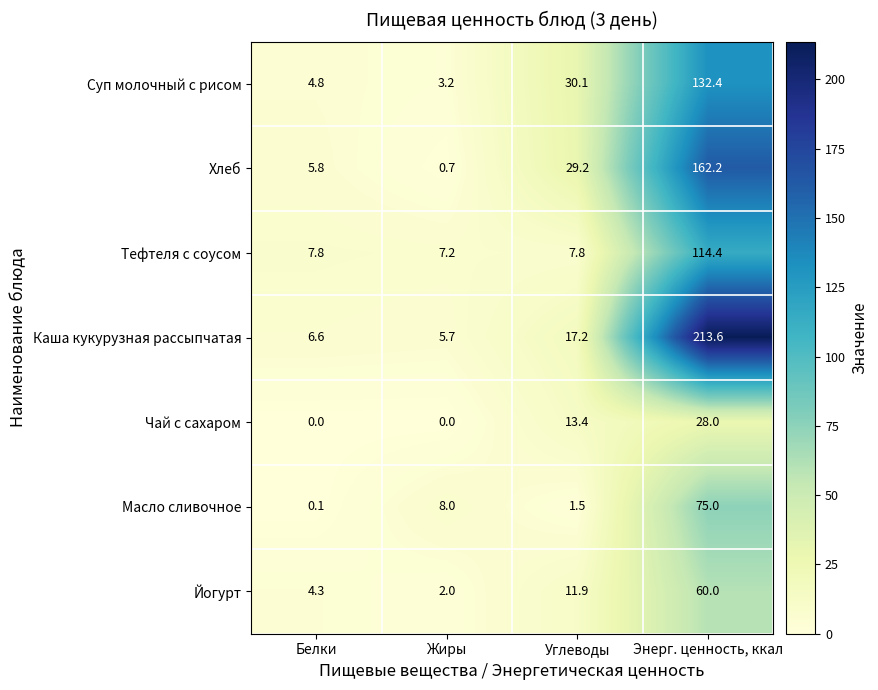

Where does the Каша кукурузная рассыпчатая series first go above 17?

Углеводы